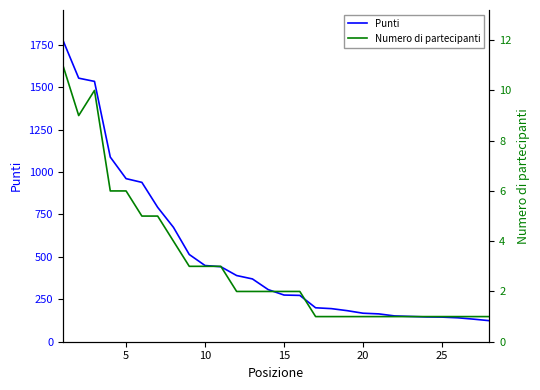

Rank the series at 15 from lowest to highest value.

Numero di partecipanti, Punti